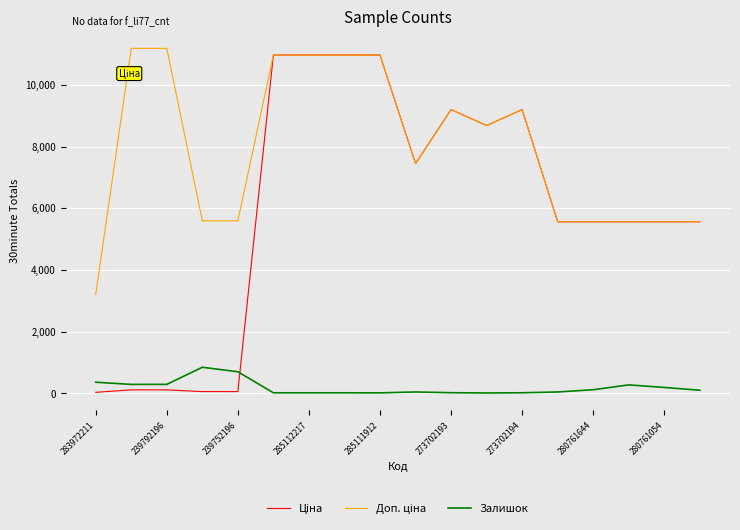

Does the chart display data point markers on the line(s)?

No